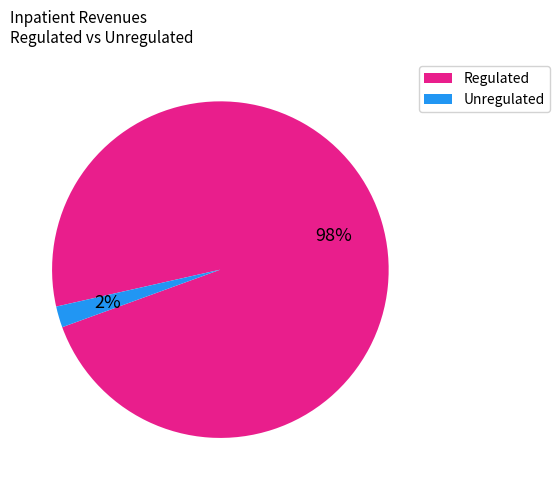

Is there a majority slice in this chart?

Yes